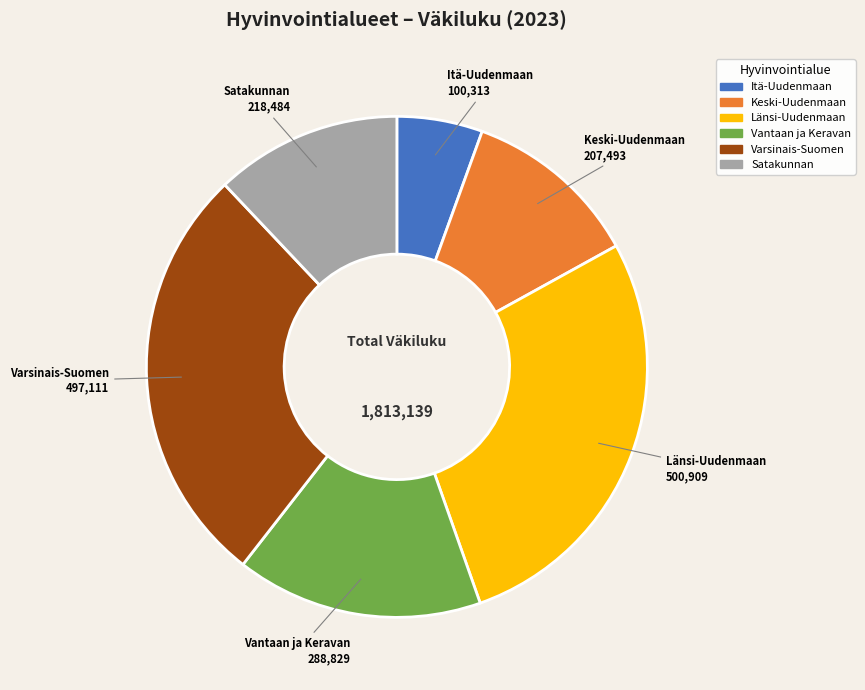

Is there any slice that represents more than half of the pie?

No